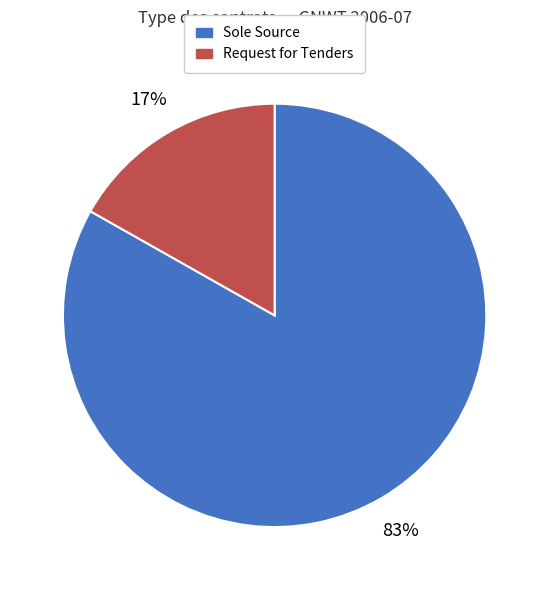

What percentage is the Sole Source slice, to the nearest percent?

83%